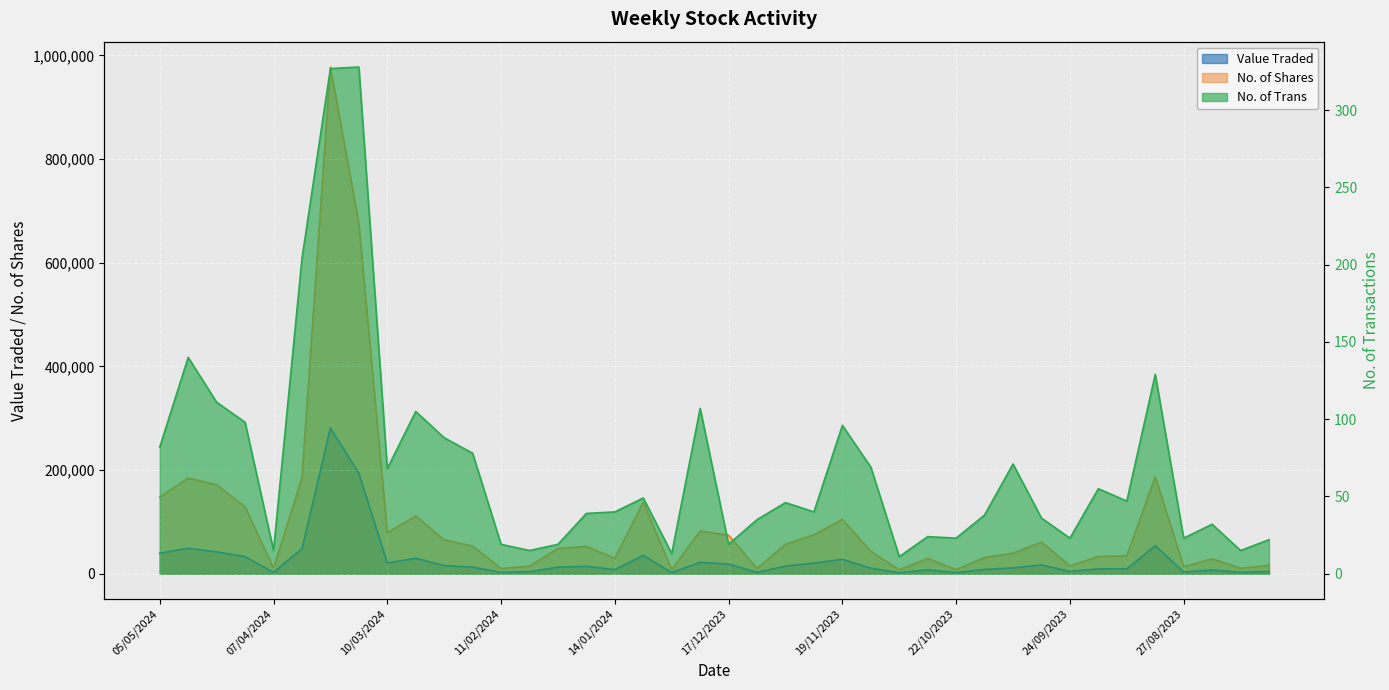

At which label does No. of Shares first exceed 52693?

05/05/2024